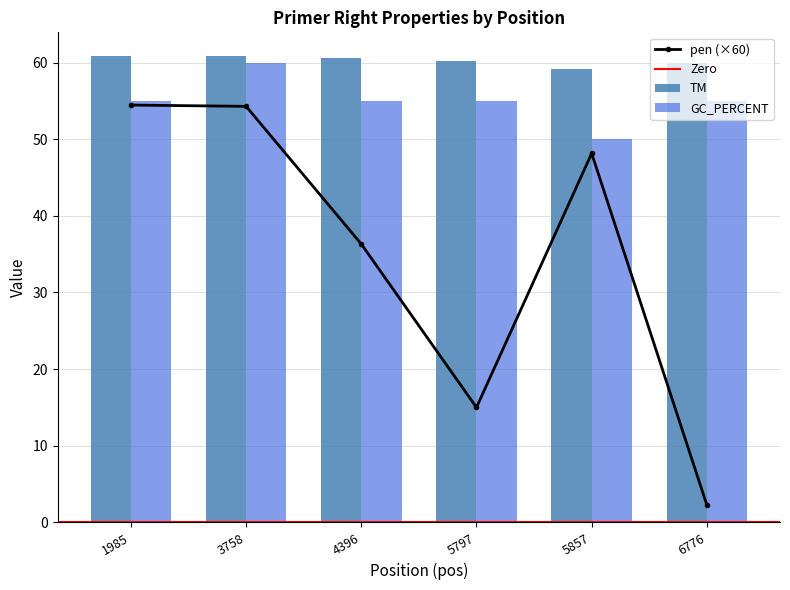

Which series changed the most between 1985 and 5797?

pen